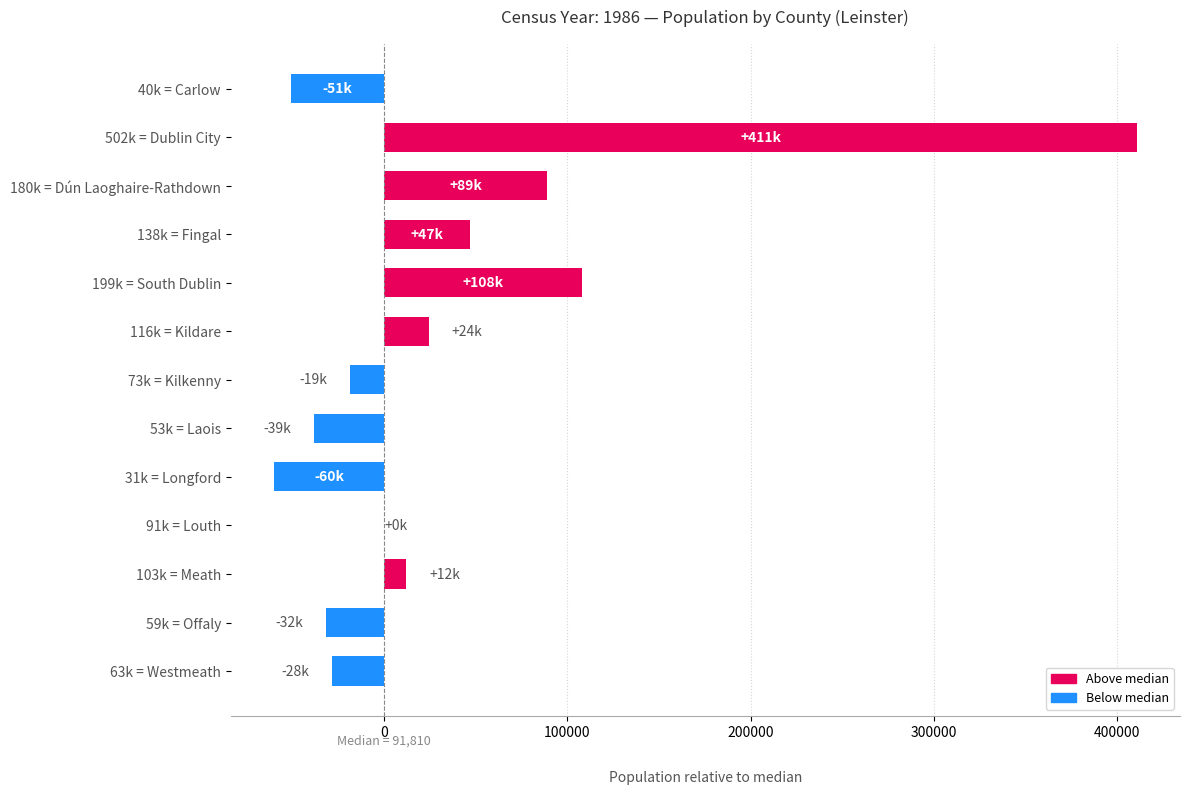

How many categories are shown in the chart?

13